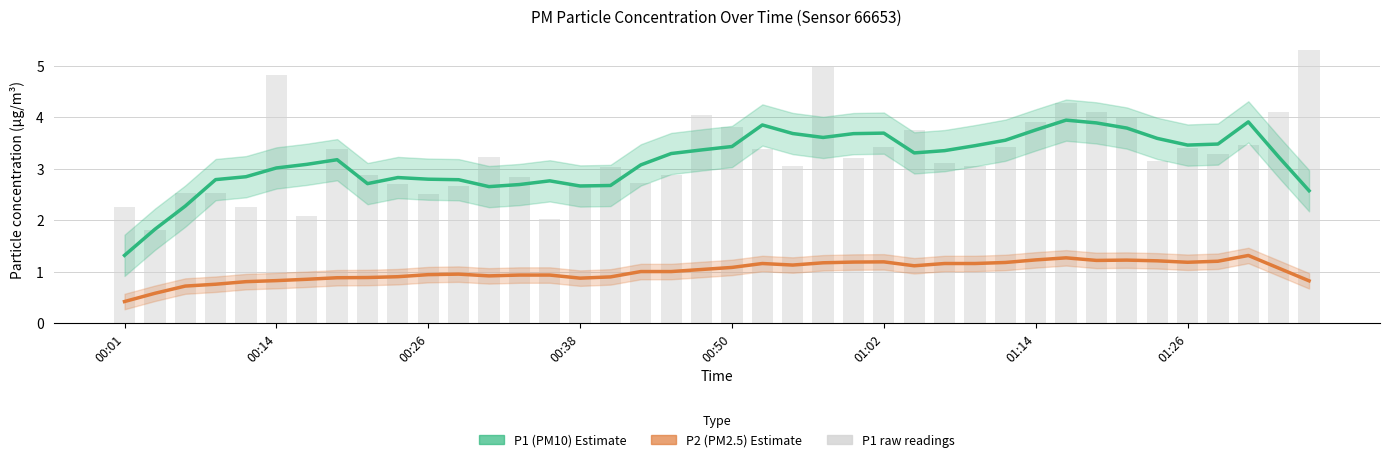

At how many categories does at least one series exceed 1?

40